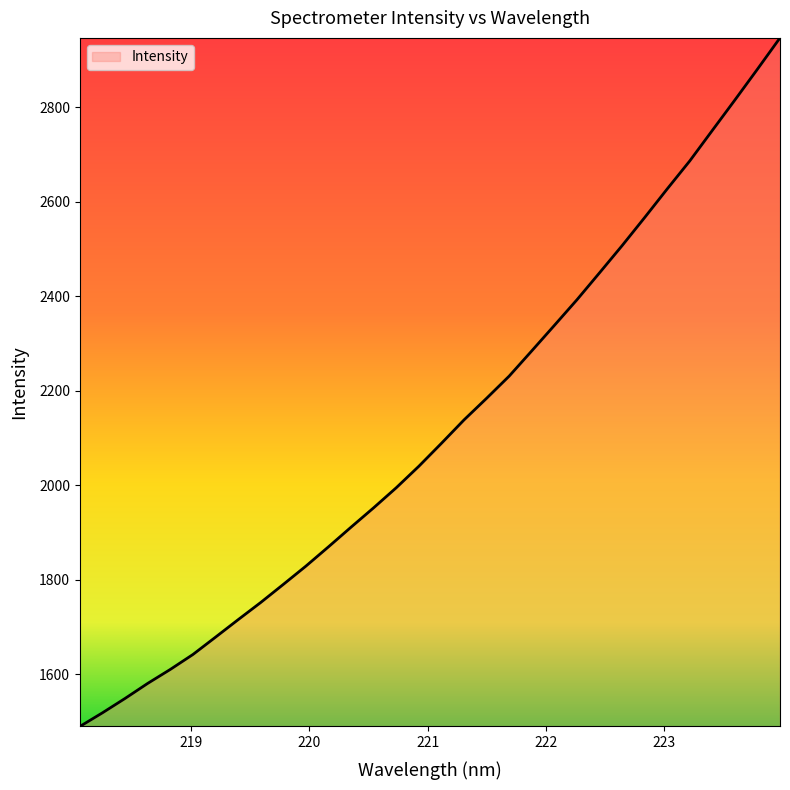

What is the maximum value shown in the chart?

2947.0